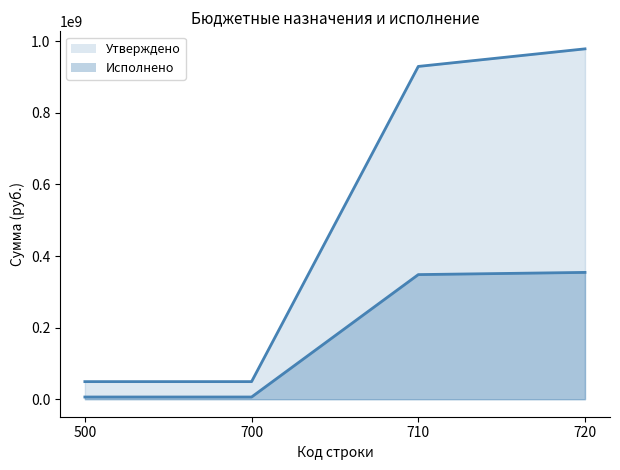

Is it true that Утверждено equals 1359169225.3 at 720?

False